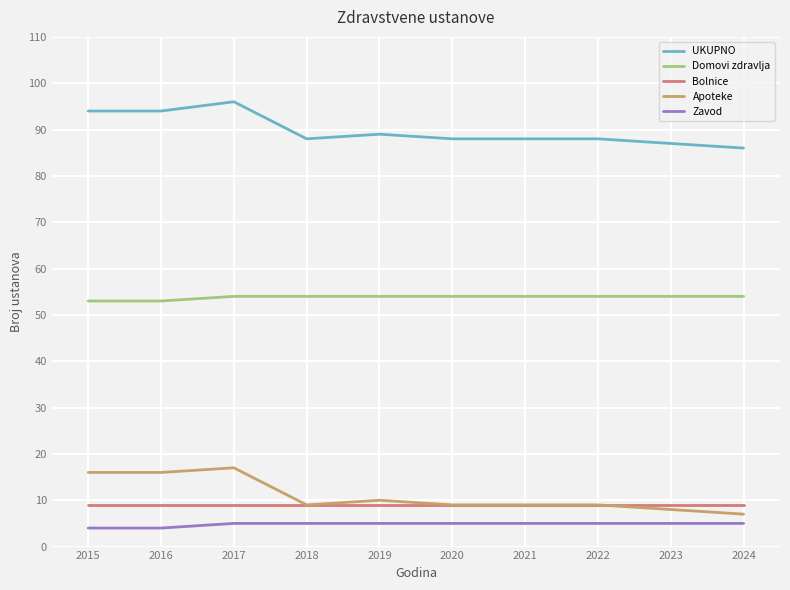

True or false: Bolnice and Domovi zdravlja intersect in this chart.

False